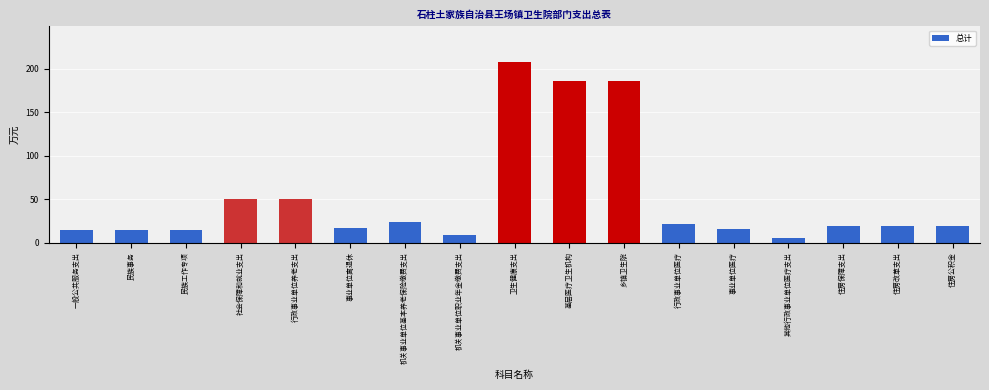

What is the sum of all values?

874.3